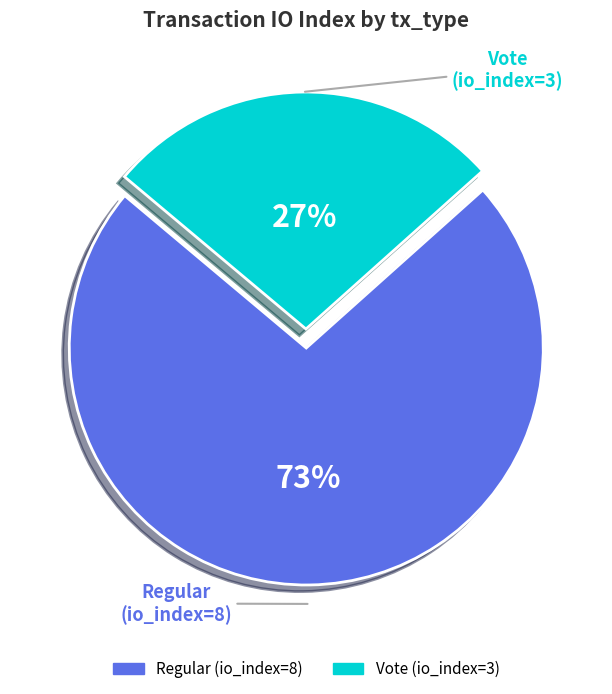

Which has a higher value, Vote or Regular?

Regular